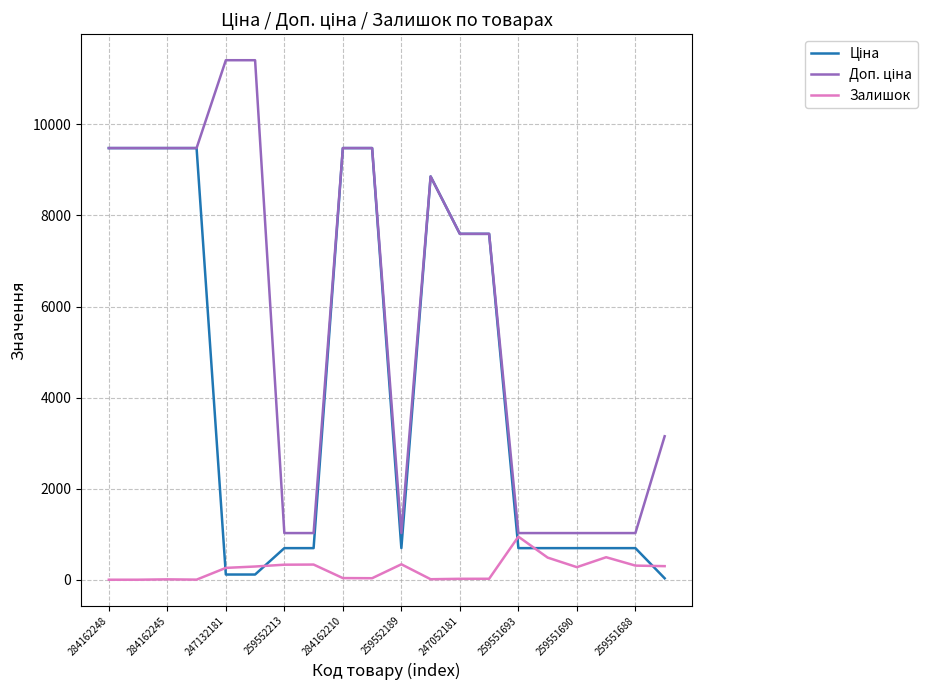

What is the maximum value shown in the chart?

11410.0